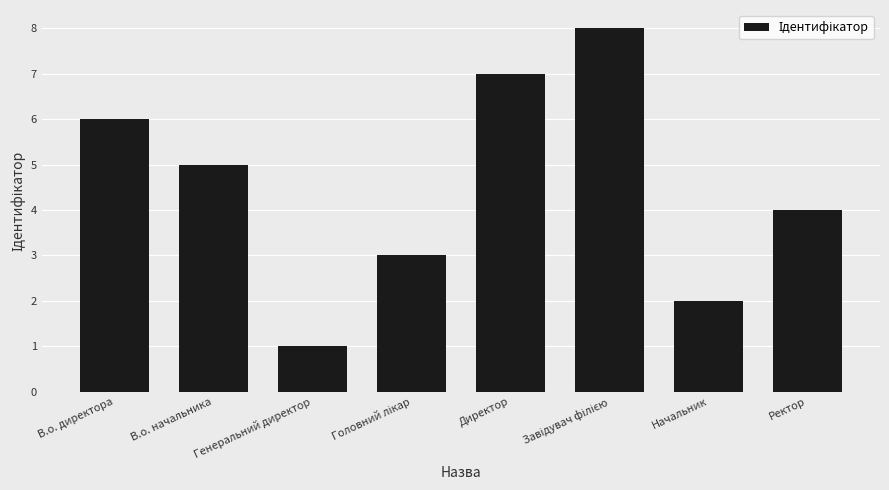

How many values are below 5?

4